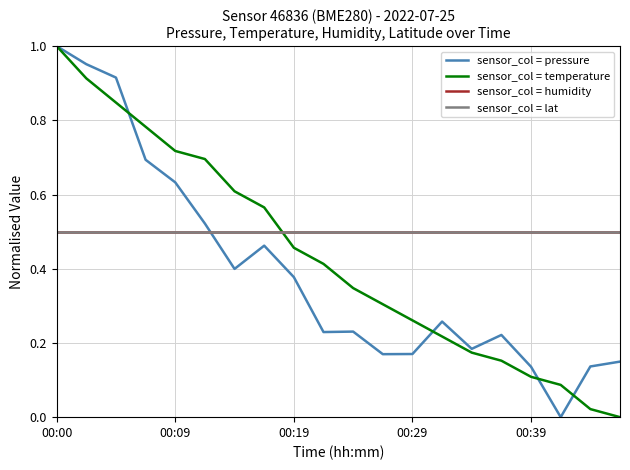

Is this an area chart (filled region under the line)?

No